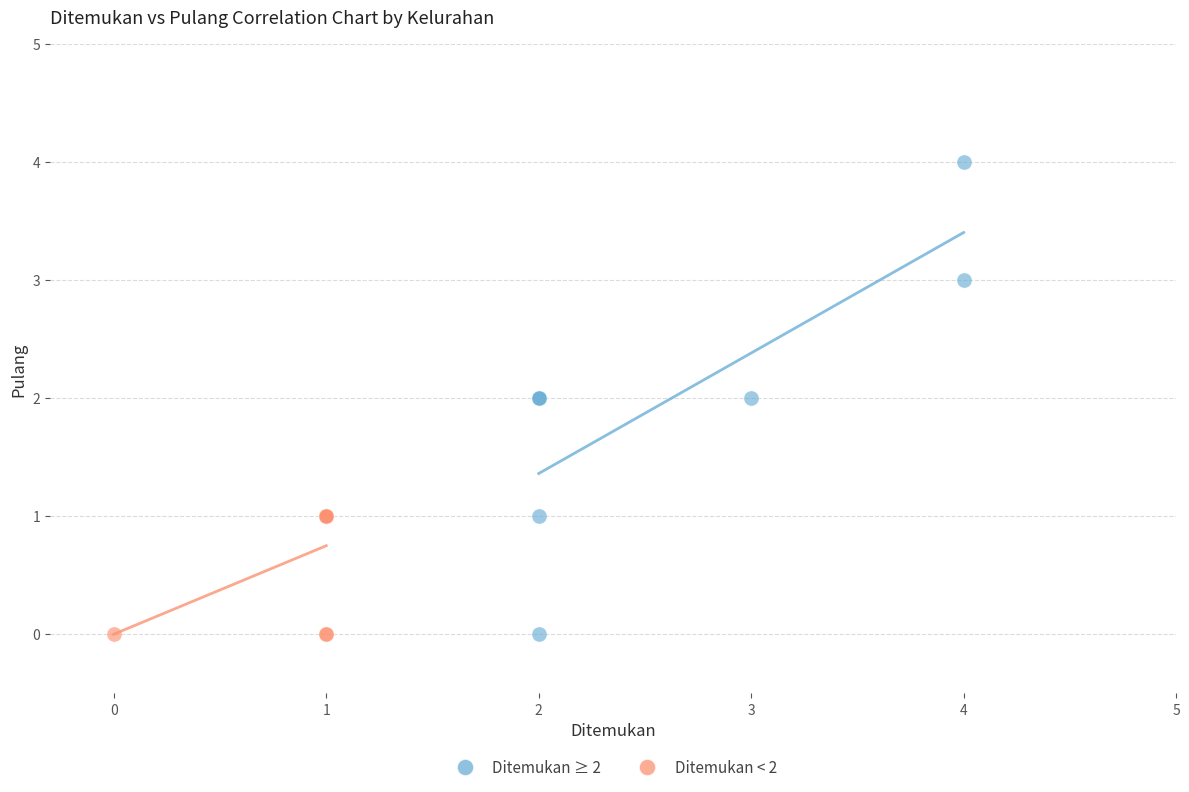

What are all the series names shown in the legend?

Ditemukan ≥ 2, Ditemukan < 2